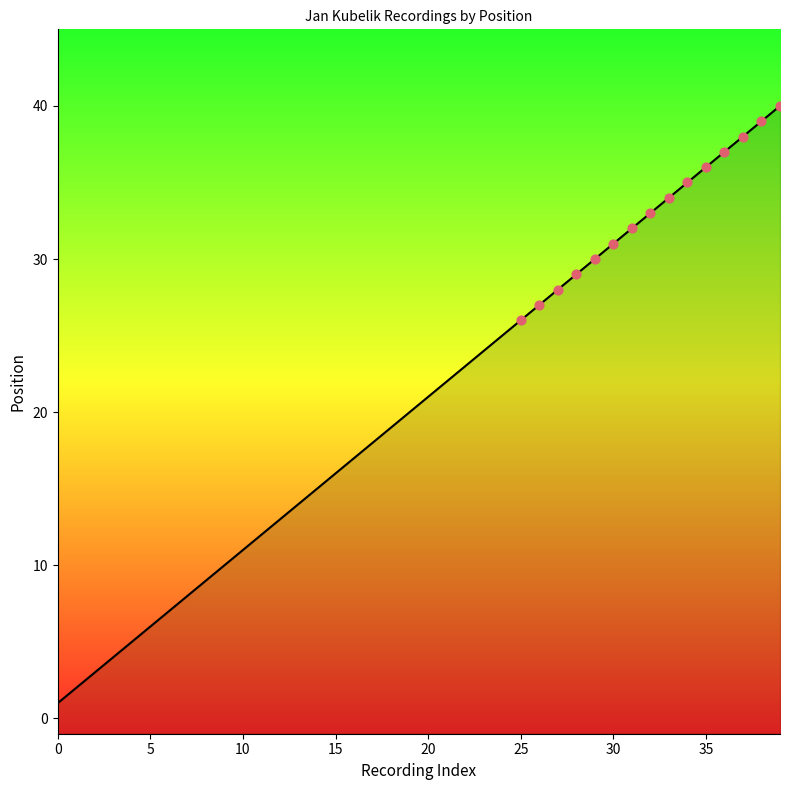

What is the change in value from 15 to 39?

+24